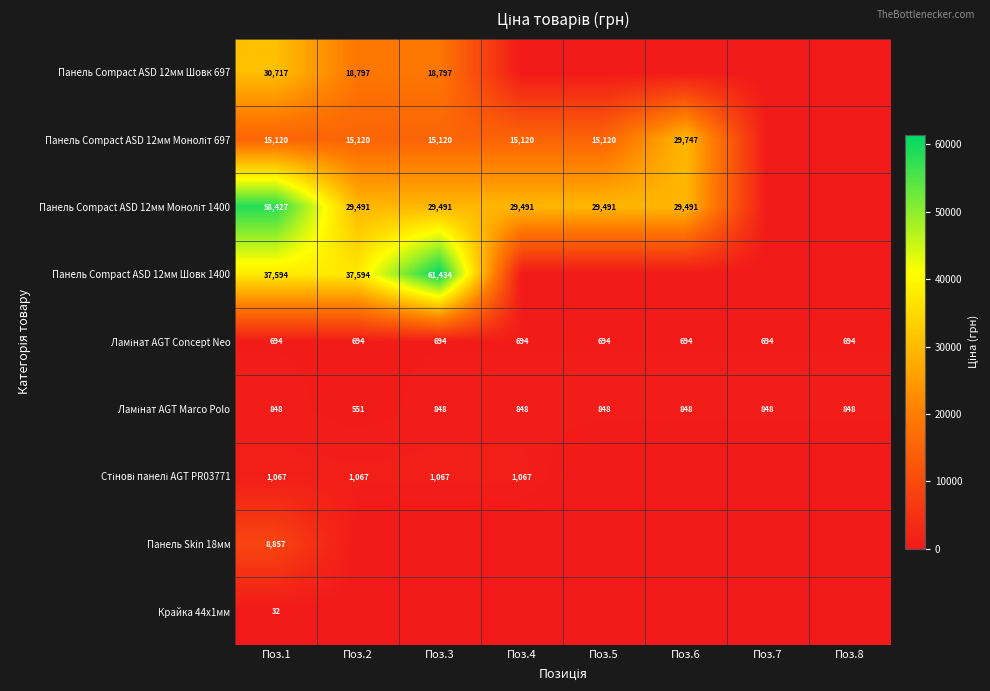

Which has a higher value, Поз.1 or Поз.3?

Поз.1